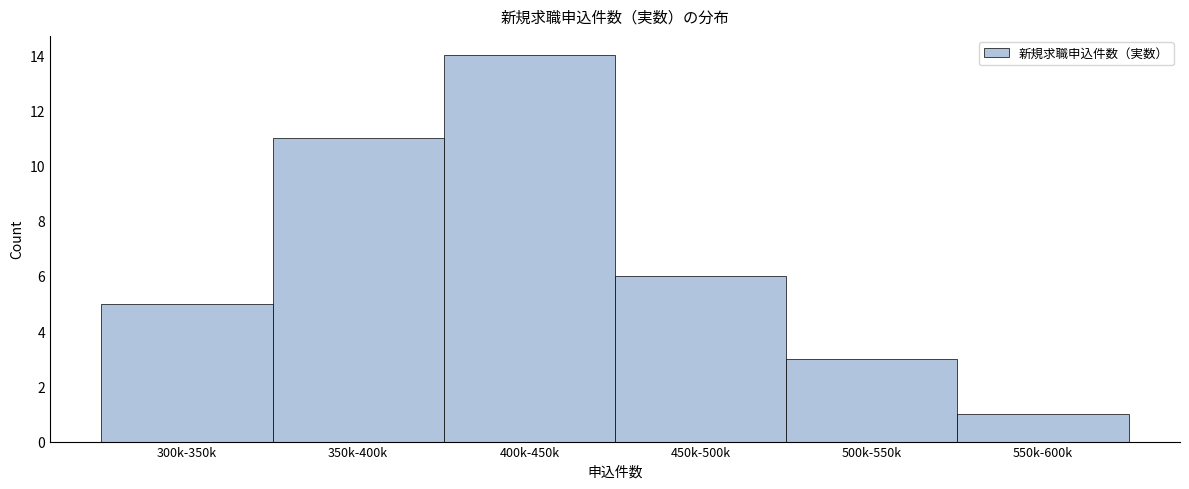

Reading left to right, what are all the values shown in this chart?

300k-350k=5	350k-400k=11	400k-450k=14	450k-500k=6	500k-550k=3	550k-600k=1